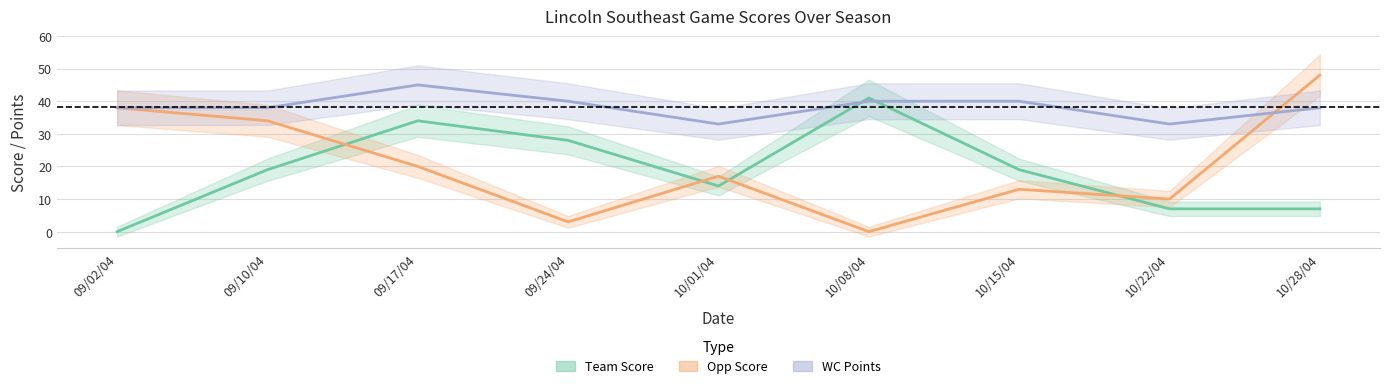

What is the label of the 7th point from the left?

10/15/04